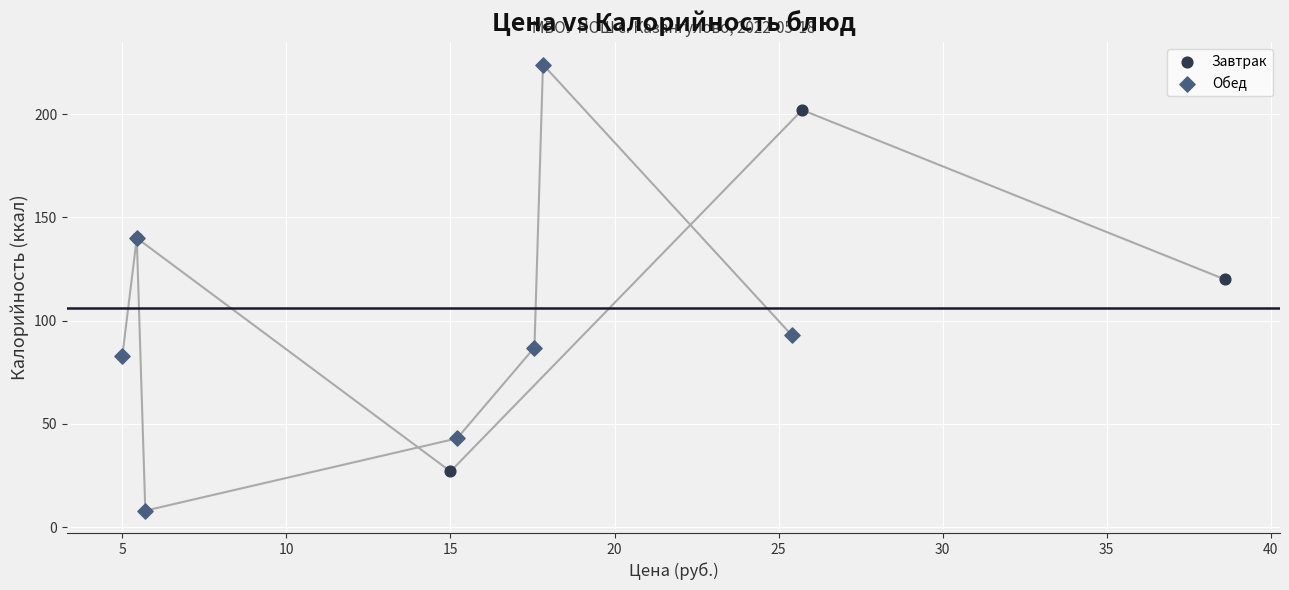

Which series contains the lowest Y value?

Обед